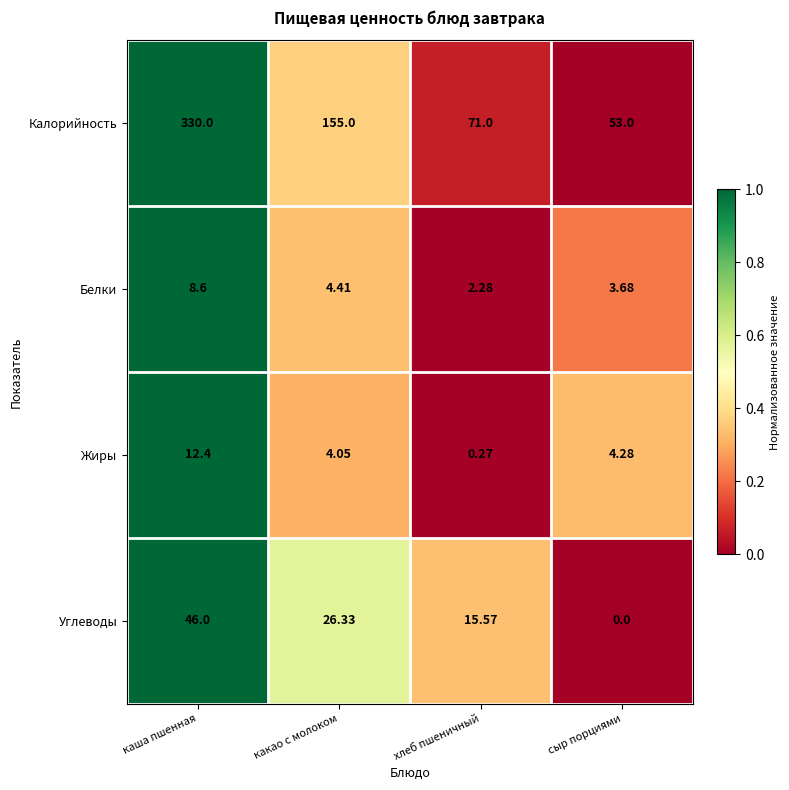

Where does the Белки series first go above 4?

каша пшенная